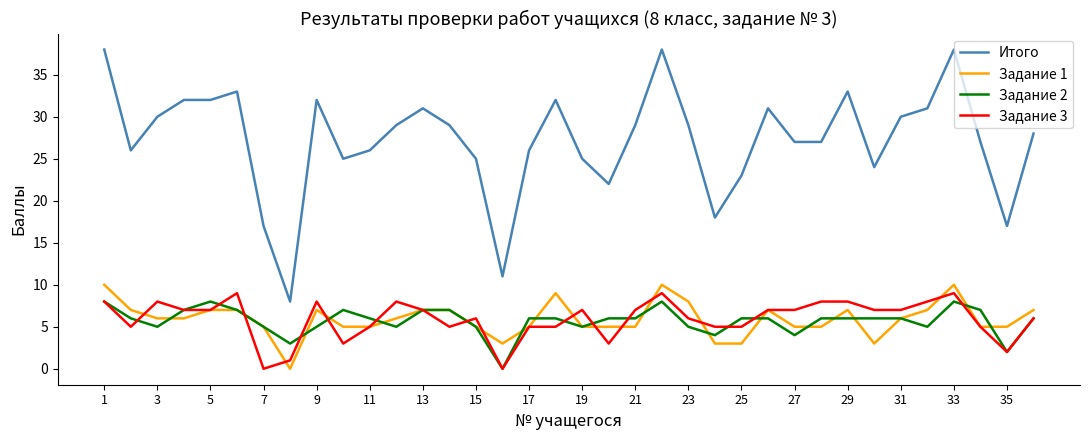

Which series has the widest spread of values?

Итого